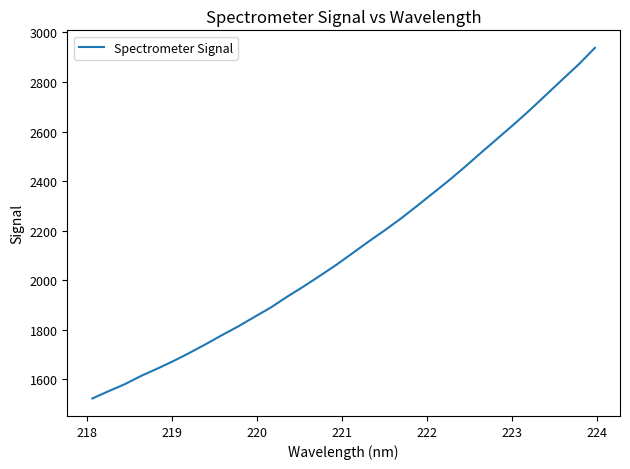

How many values are below 2107?

16